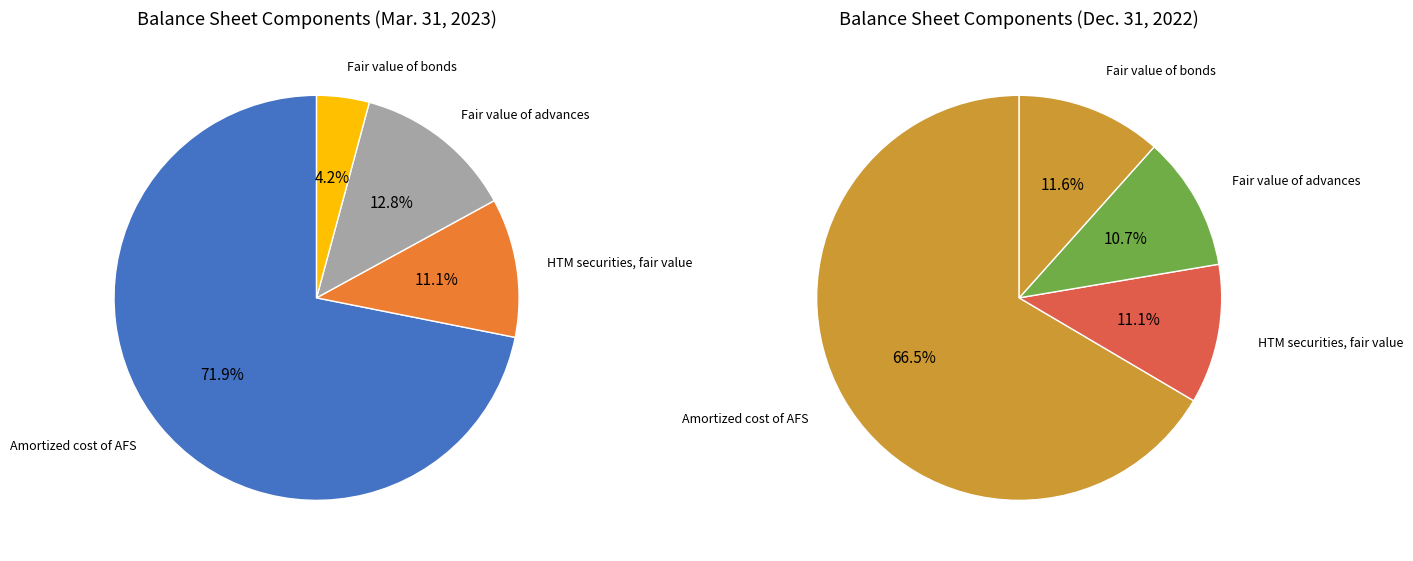

Is it true that Amortized cost of AFS is 67% of the pie?

True